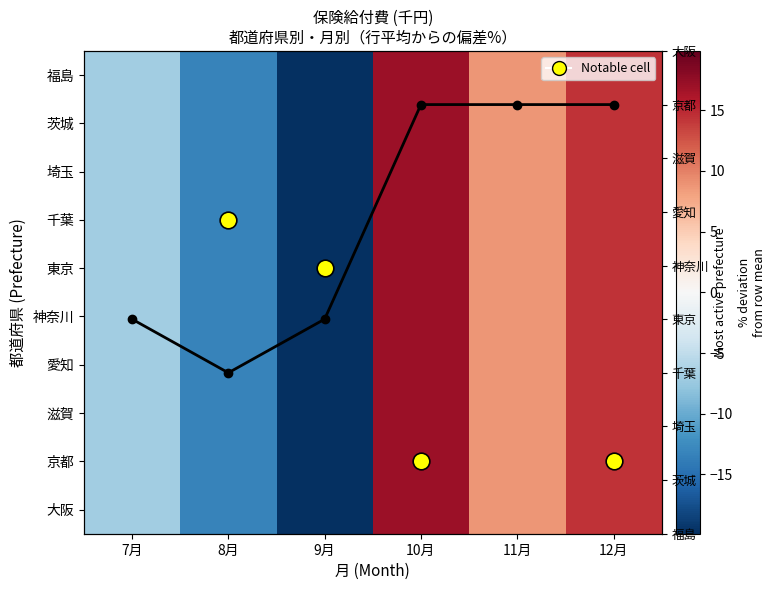

True or false: 滋賀 has a value of 11.5 at 11月.

False